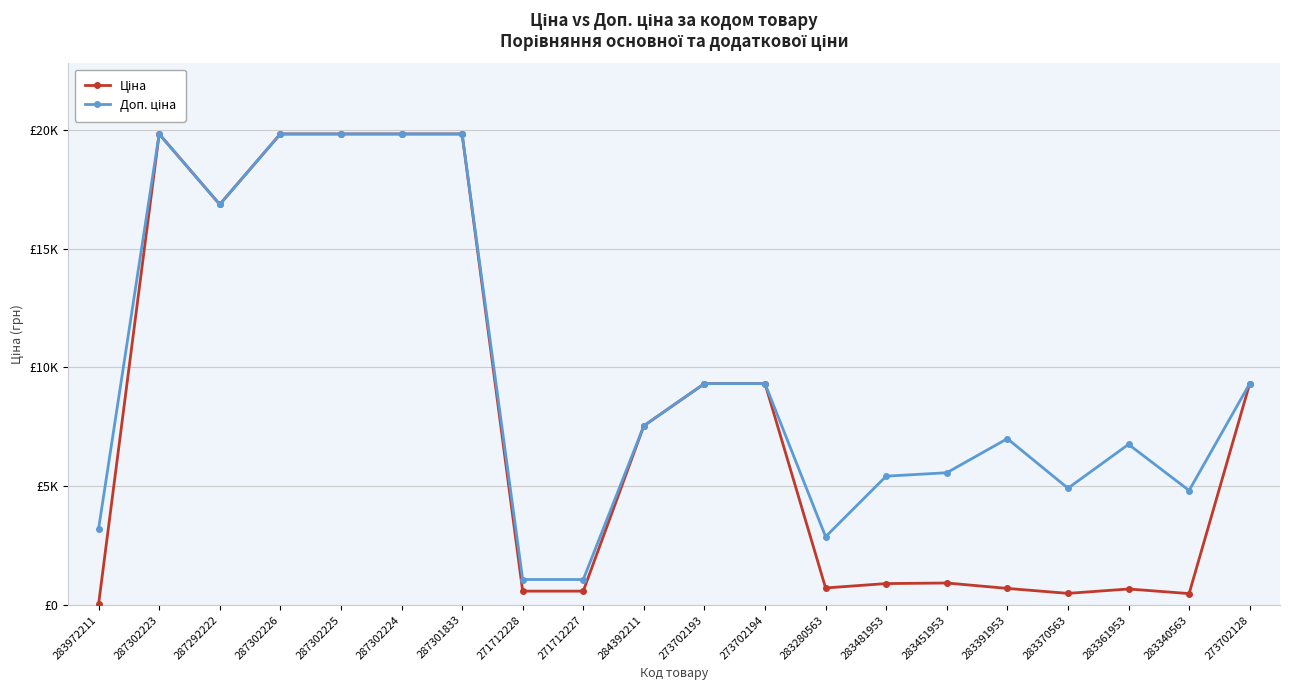

At which label does Ціна first exceed 7545?

287302223